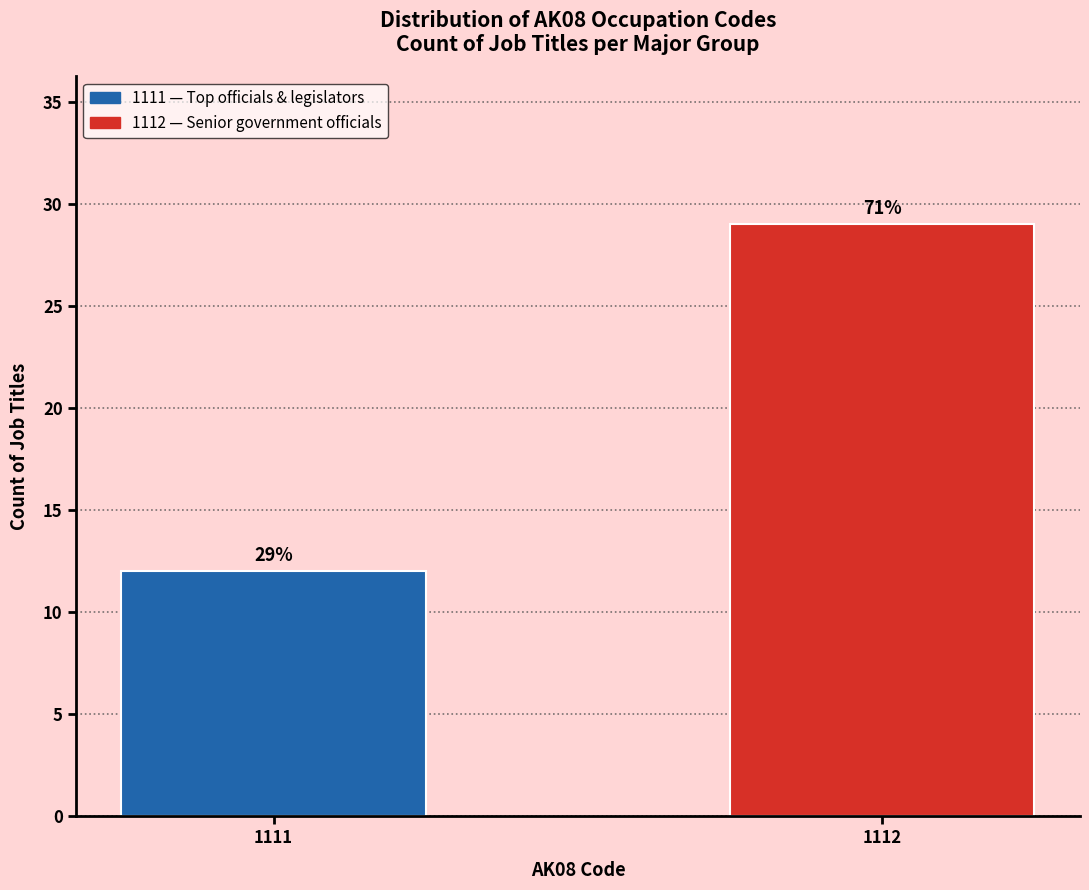

Reading left to right, extract all data points from this chart.

12	29